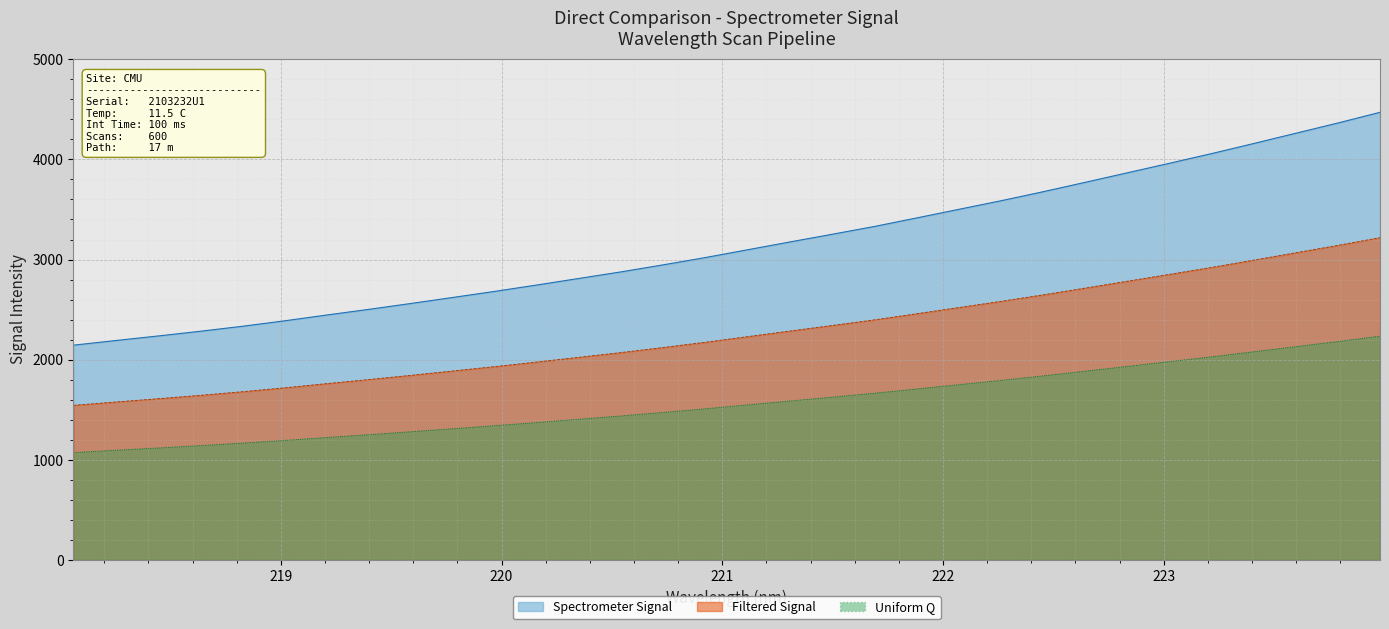

The chart shows a value of 3587.0 at 222.263. True or false?

True